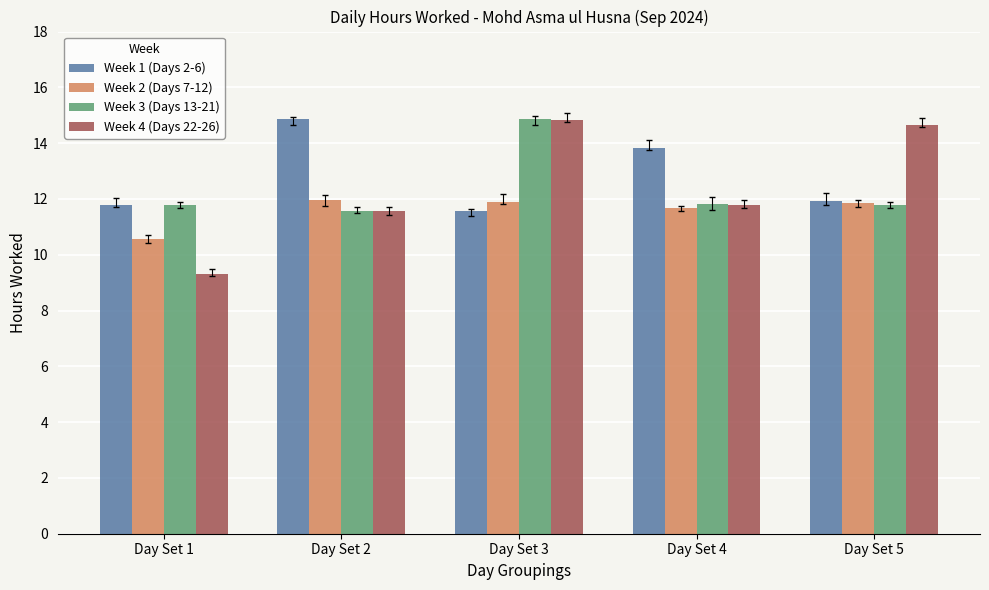

What is the minimum value for Week 2 (Days 7-12)?

10.6